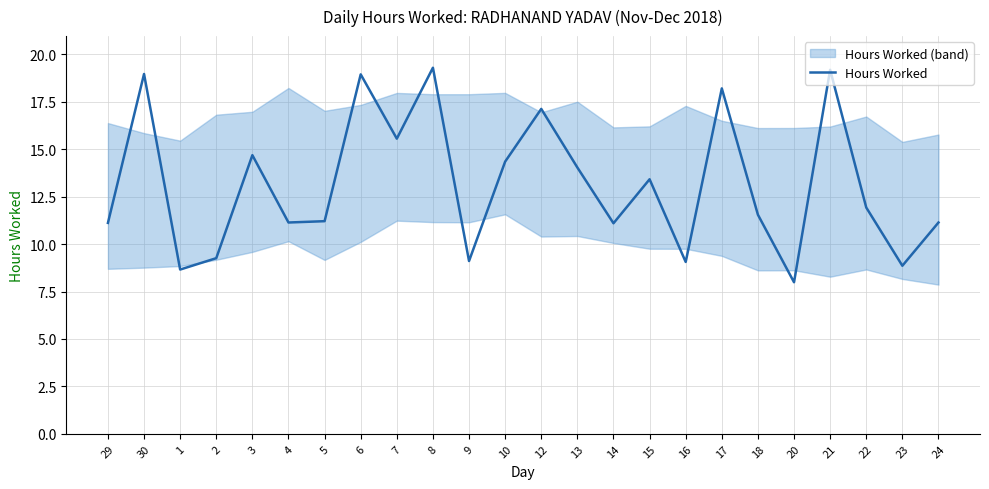

Rank the categories by value from highest to lowest.

8, 21, 30, 6, 17, 12, 7, 3, 10, 13, 15, 22, 18, 5, 4, 24, 29, 14, 2, 9, 16, 23, 1, 20